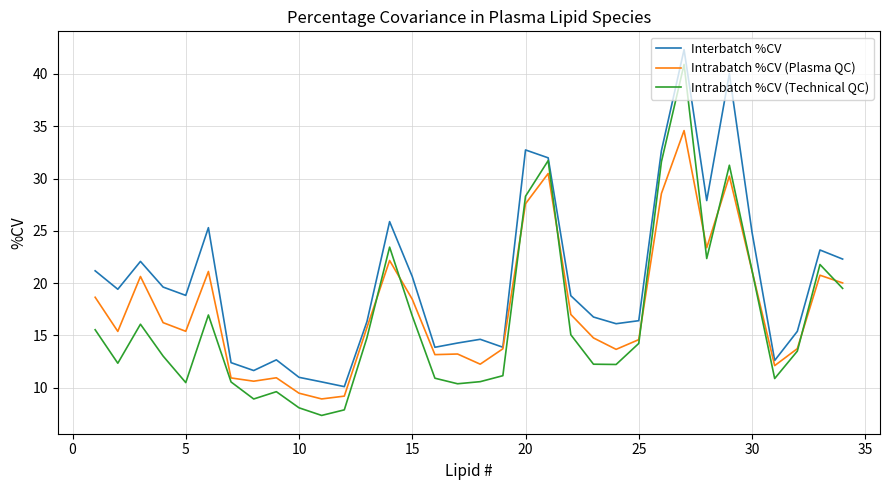

How many lines are shown in the chart?

3